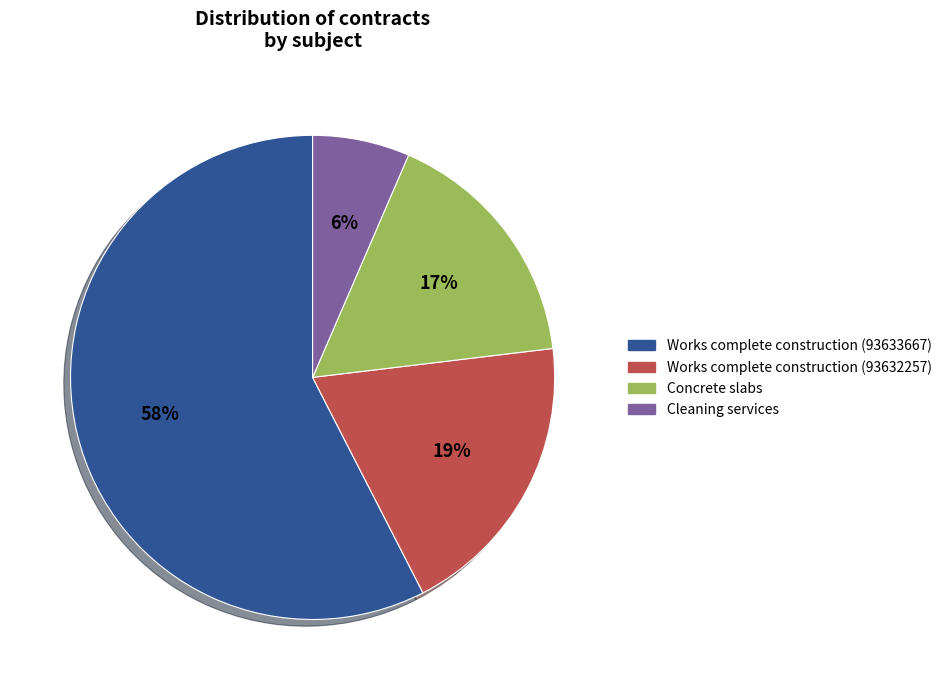

How many slices are in this pie chart?

4